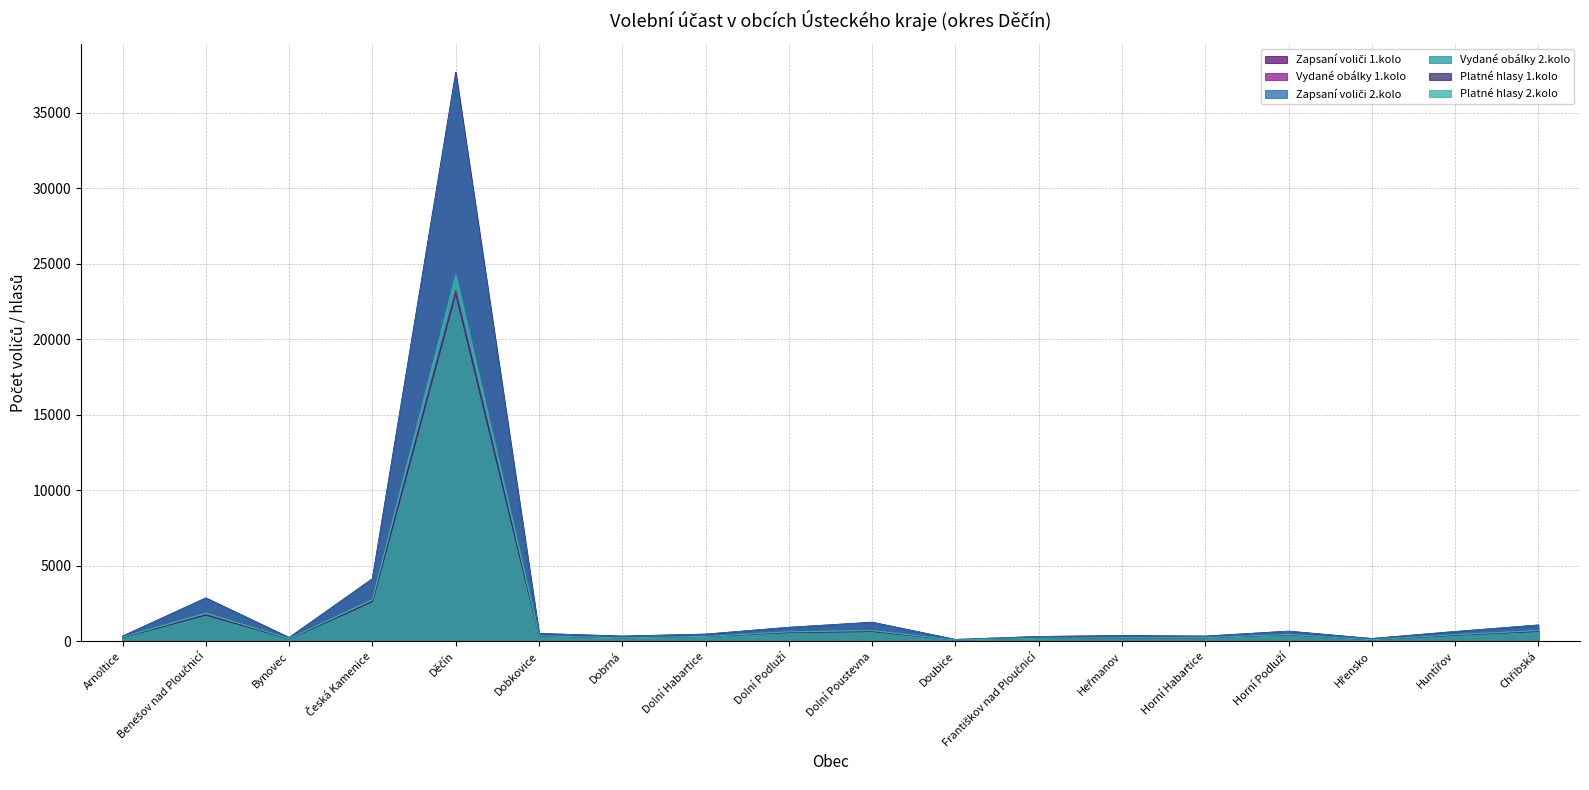

What is the sum of the Platné hlasy 1.kolo values at Dobkovice and Chřibská?

1041